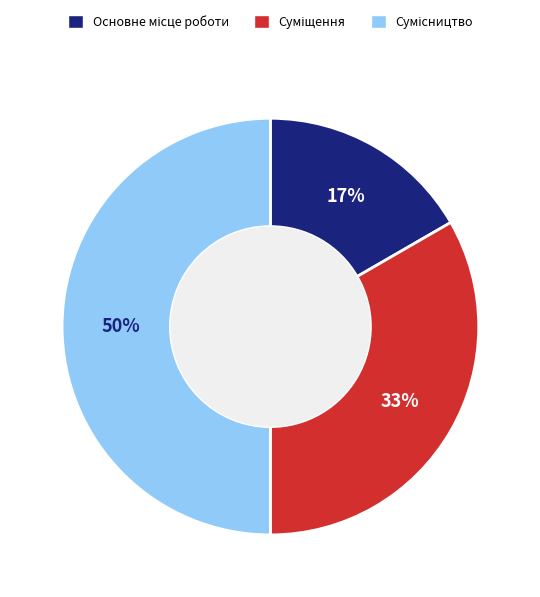

To the nearest percent, what is the average slice percentage?

33%